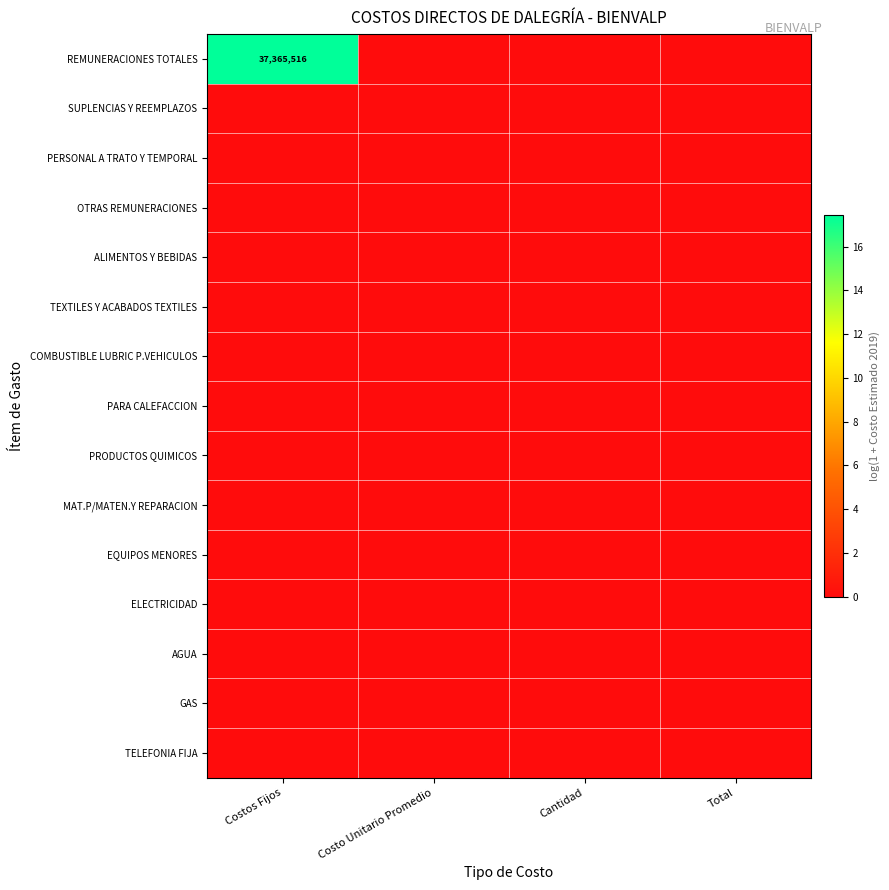

List the labels in order of EQUIPOS MENORES value, largest first.

Costos Fijos, Costo Unitario Promedio, Cantidad, Total